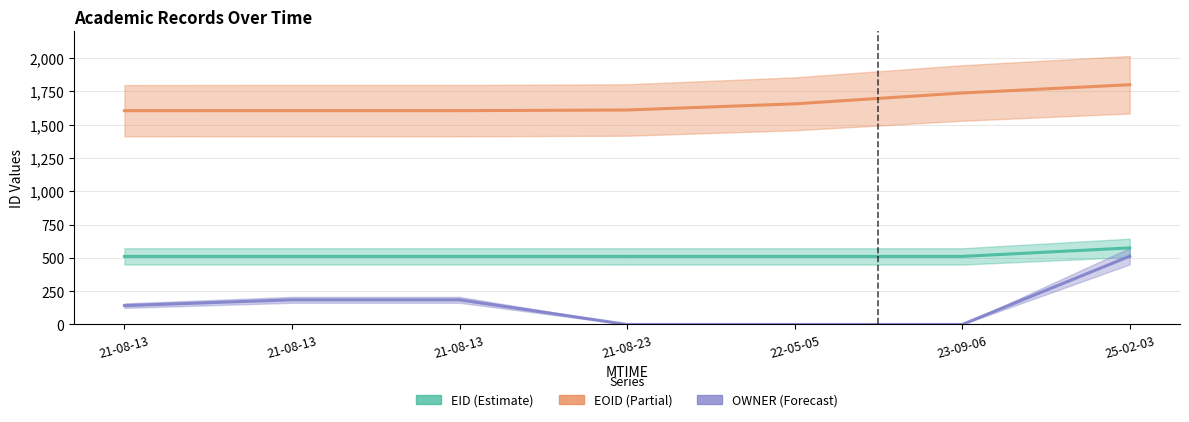

The value of OWNER at 21-08-13 is 44.2. True or false?

False